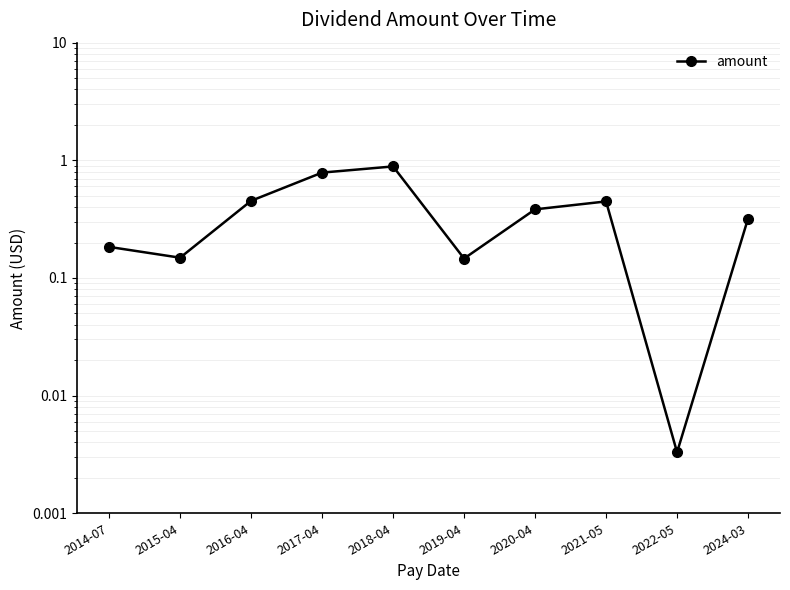

Reading left to right, extract all data points from this chart.

0.2	0.1	0.5	0.8	0.9	0.1	0.4	0.4	0.0	0.3